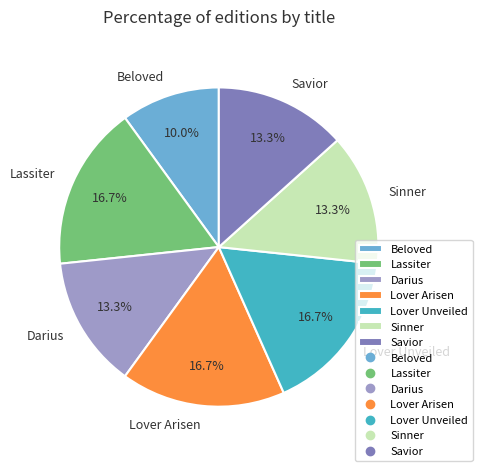

To the nearest percent, what is the difference between the largest and smallest slice percentages?

7%